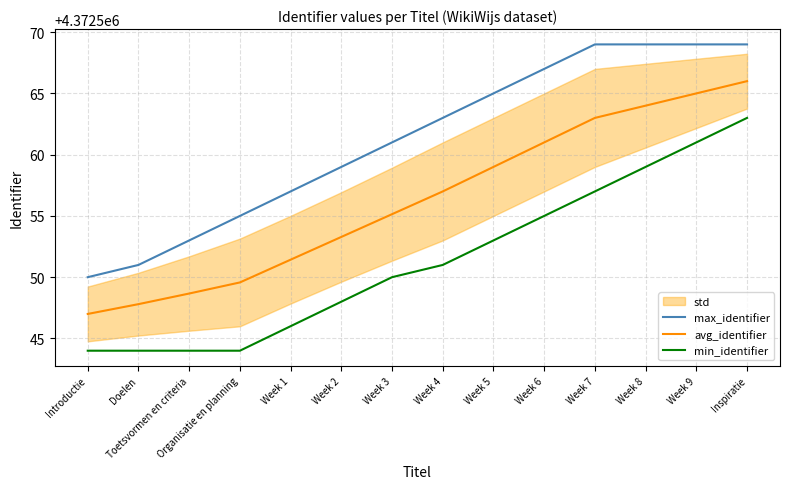

What is the label of the 13th point from the right?

Doelen